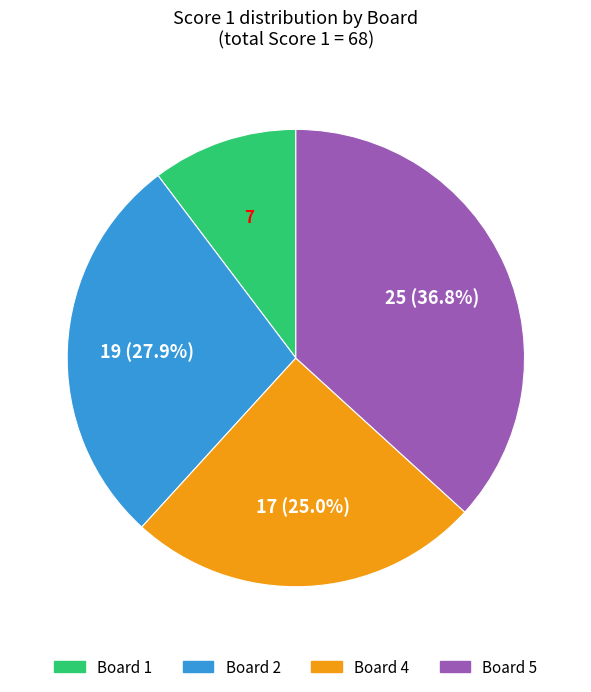

Is there any slice that represents more than half of the pie?

No